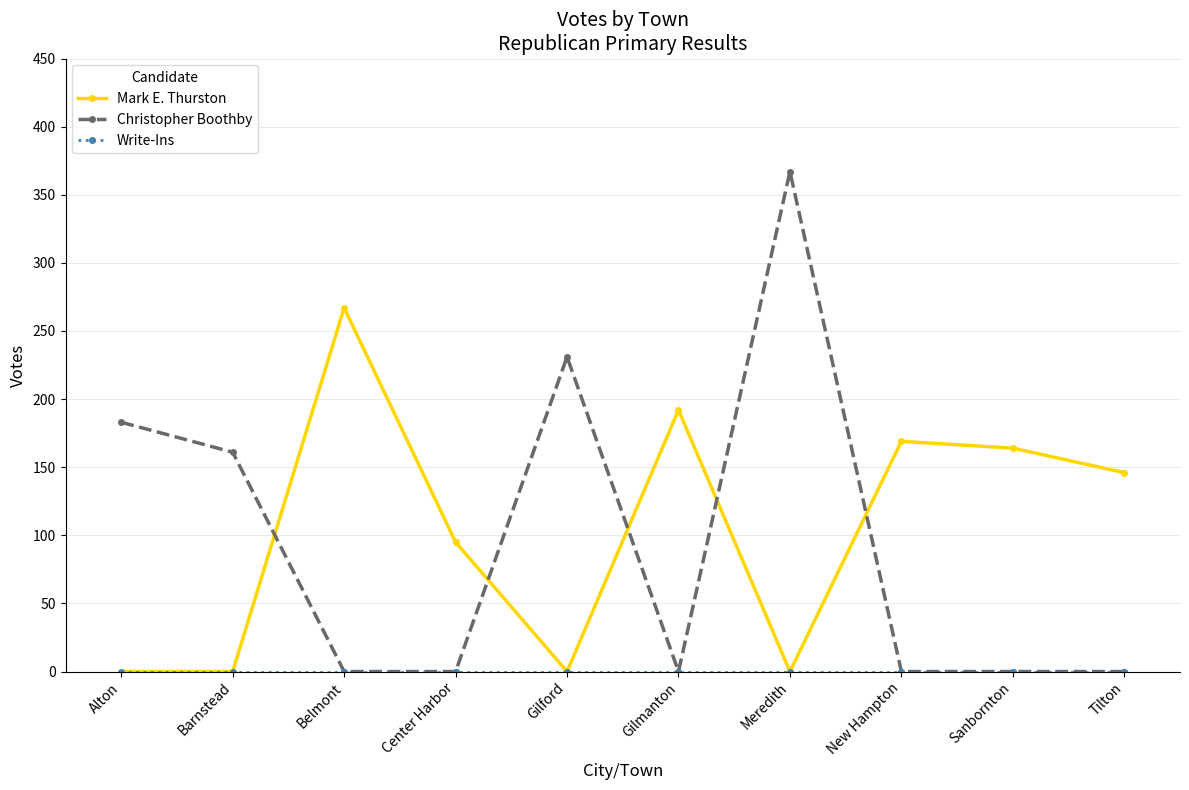

Which series has the largest range (max minus min)?

Christopher Boothby